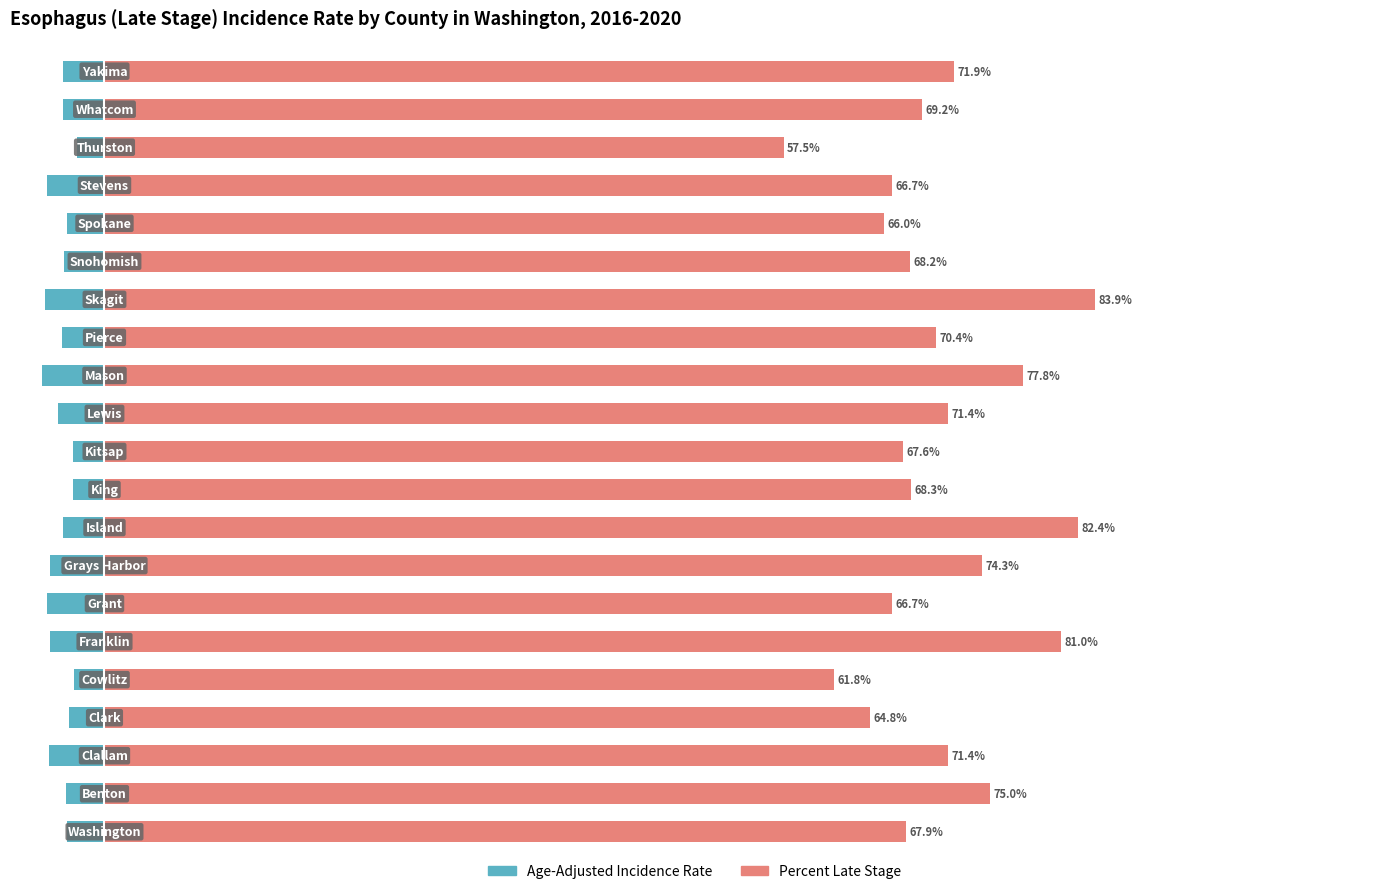

At how many categories does at least one series exceed 68?

13